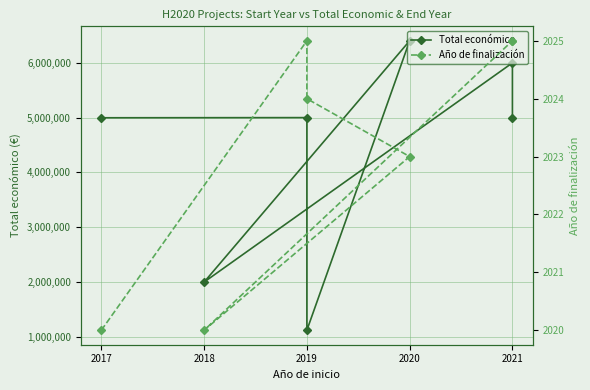

True or false: Año de finalización and Total económico cross at least once.

False